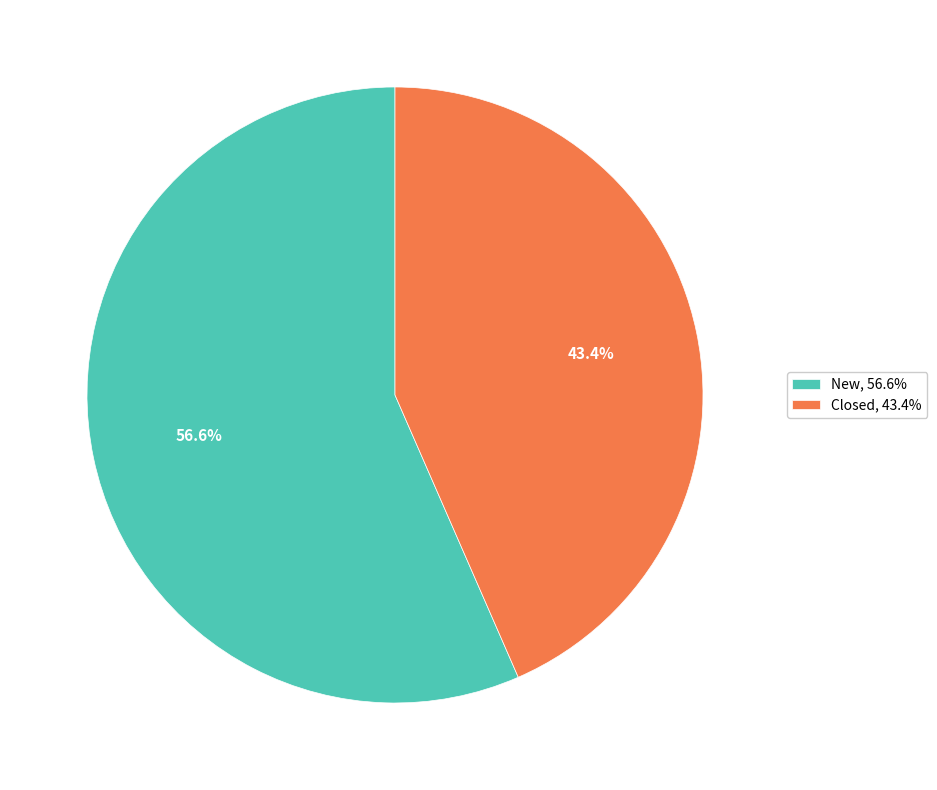

Is Closed the majority of the pie?

No